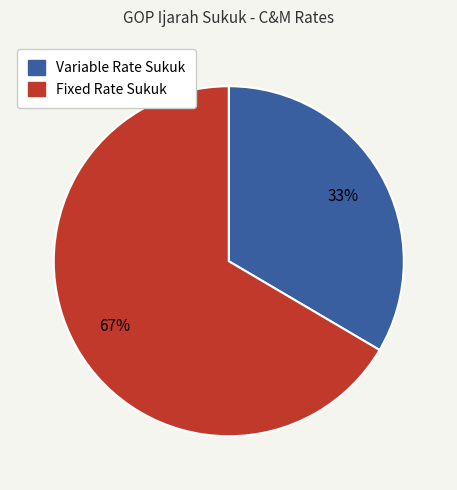

How many slices are in this pie chart?

2